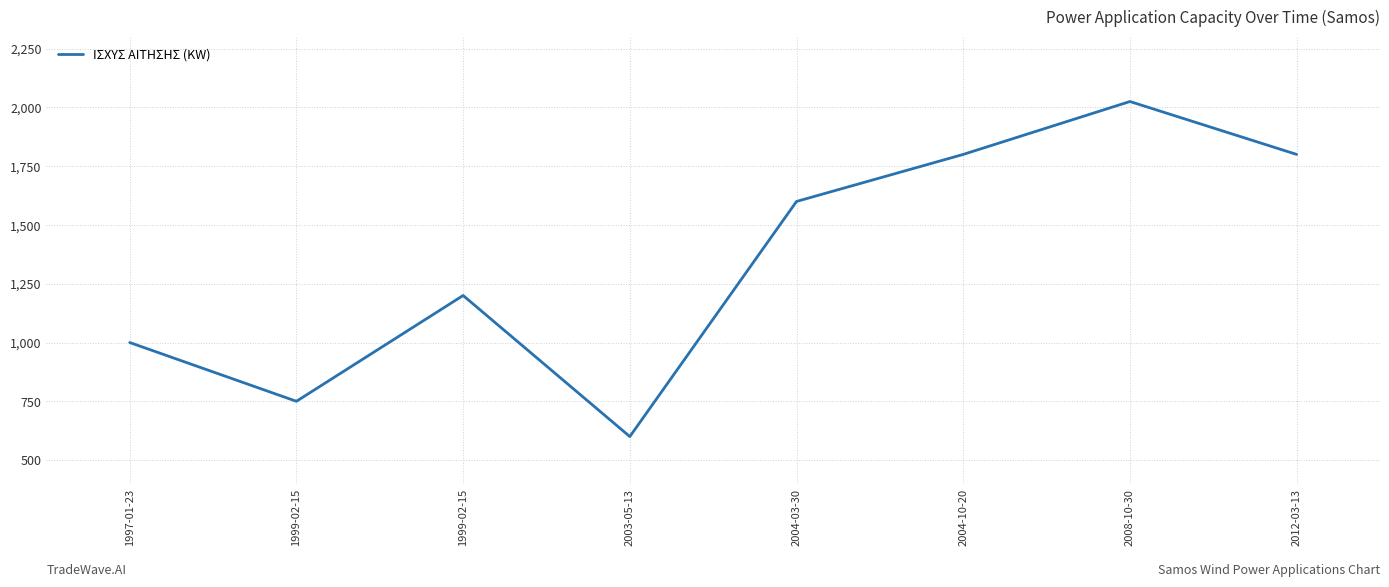

Rank the categories by value from lowest to highest.

2003-05-13, 1999-02-15, 1997-01-23, 1999-02-15, 2004-03-30, 2004-10-20, 2012-03-13, 2008-10-30